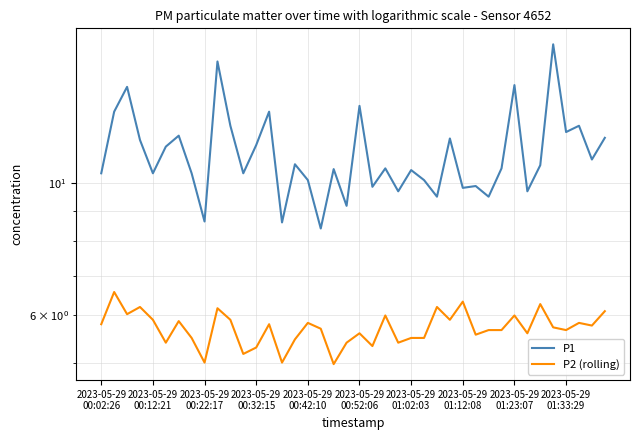

At how many categories does at least one series exceed 11?

16